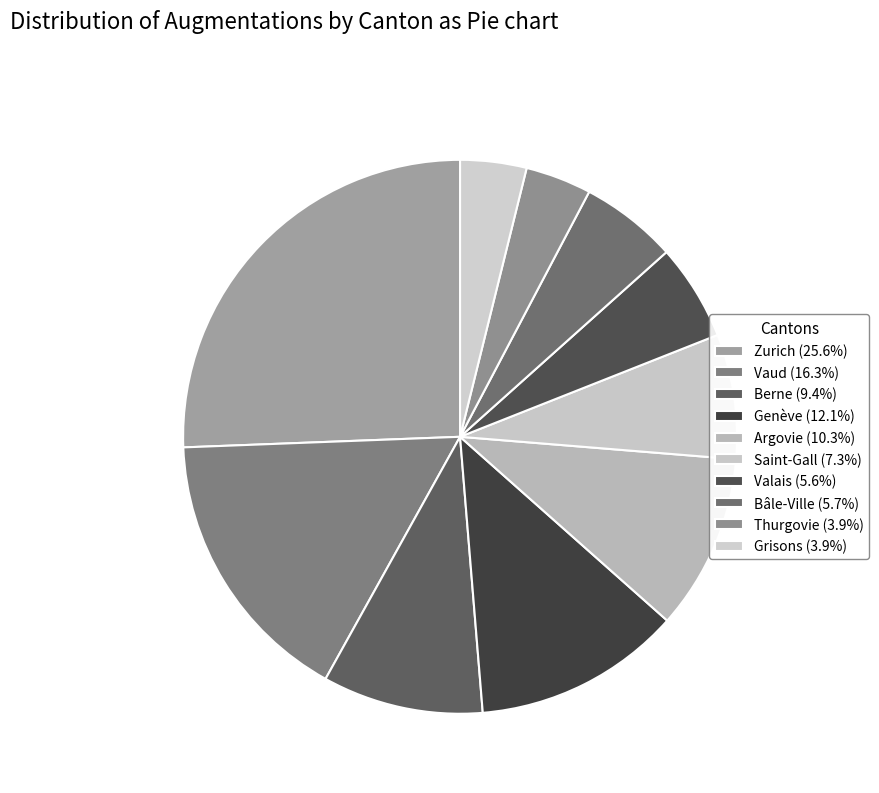

The Grisons slice represents 9% of the pie. True or false?

False